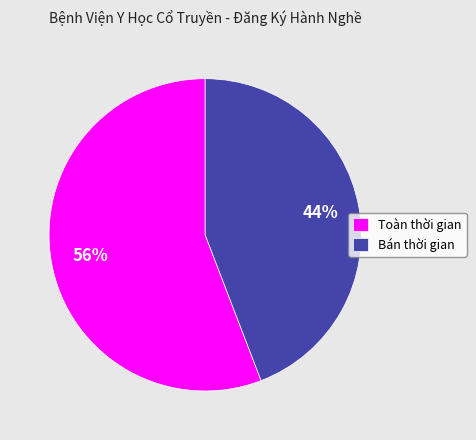

Rank the categories by value from highest to lowest.

Toàn thời gian, Bán thời gian